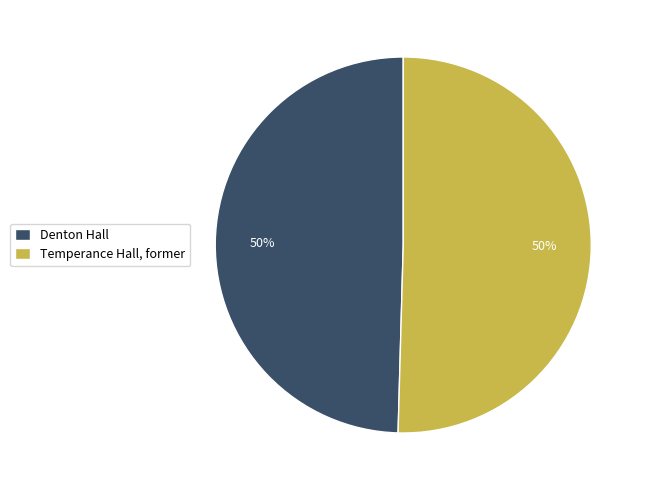

Approximately how many times larger is the value at Temperance Hall, former compared to Denton Hall?

1.0